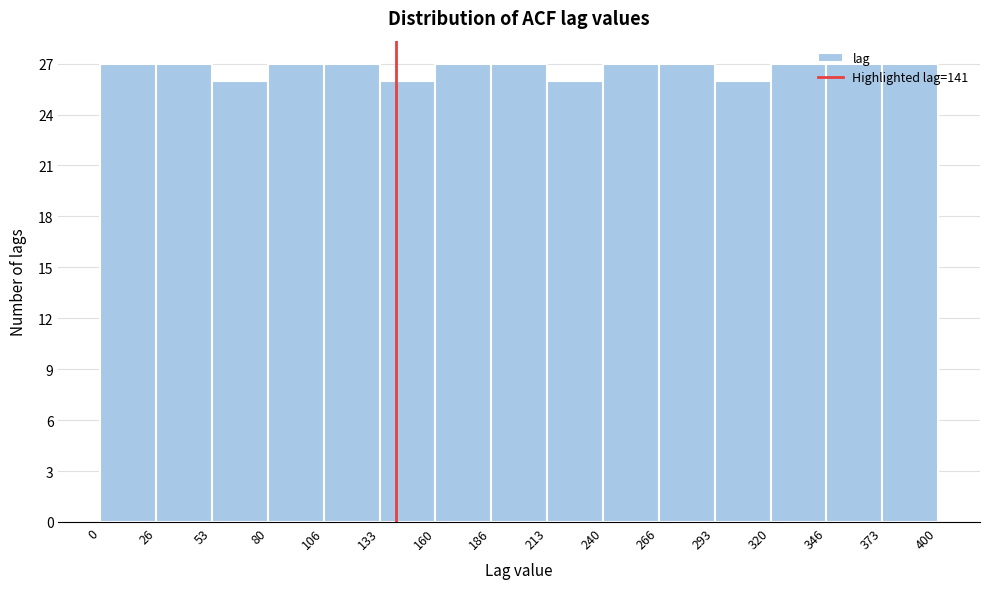

Reading left to right, list every bar in this chart as the range it spans on the x-axis followed by its height. The values are not printed on the chart, so give them approximately, as read against the axis.

0 to 26: 27
26 to 53: 27
53 to 80: 26
80 to 106: 27
106 to 133: 27
133 to 160: 26
160 to 186: 27
186 to 213: 27
213 to 240: 26
240 to 266: 27
266 to 293: 27
293 to 320: 26
320 to 346: 27
346 to 373: 27
373 to 400: 27